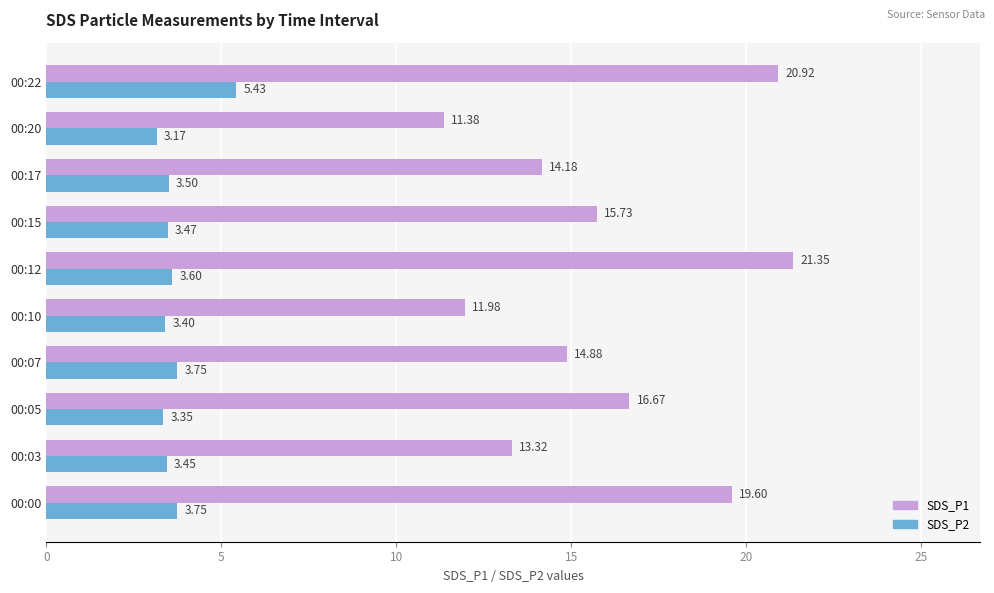

What is the difference between the second highest and minimum values in the SDS_P1 series?

9.5